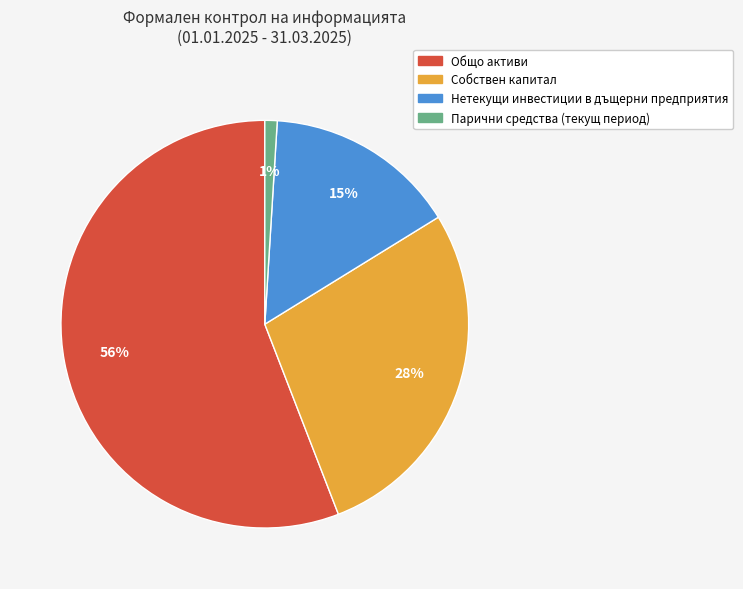

What is the smallest slice in the pie chart?

Парични средства (текущ период)